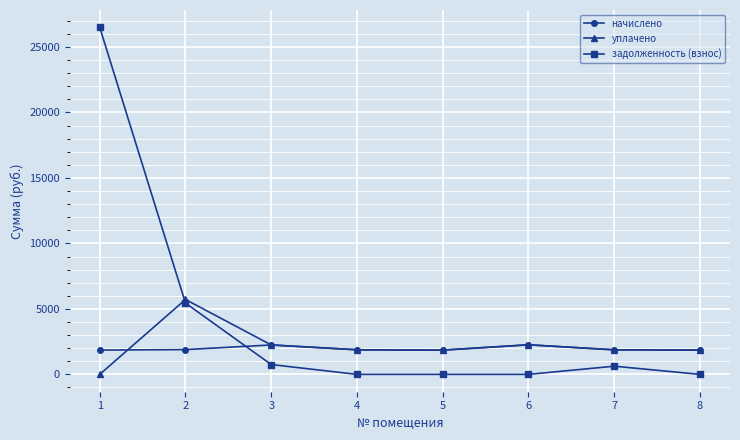

Rank the series by their maximum value, from highest to lowest.

задолженность (взнос), уплачено, начислено